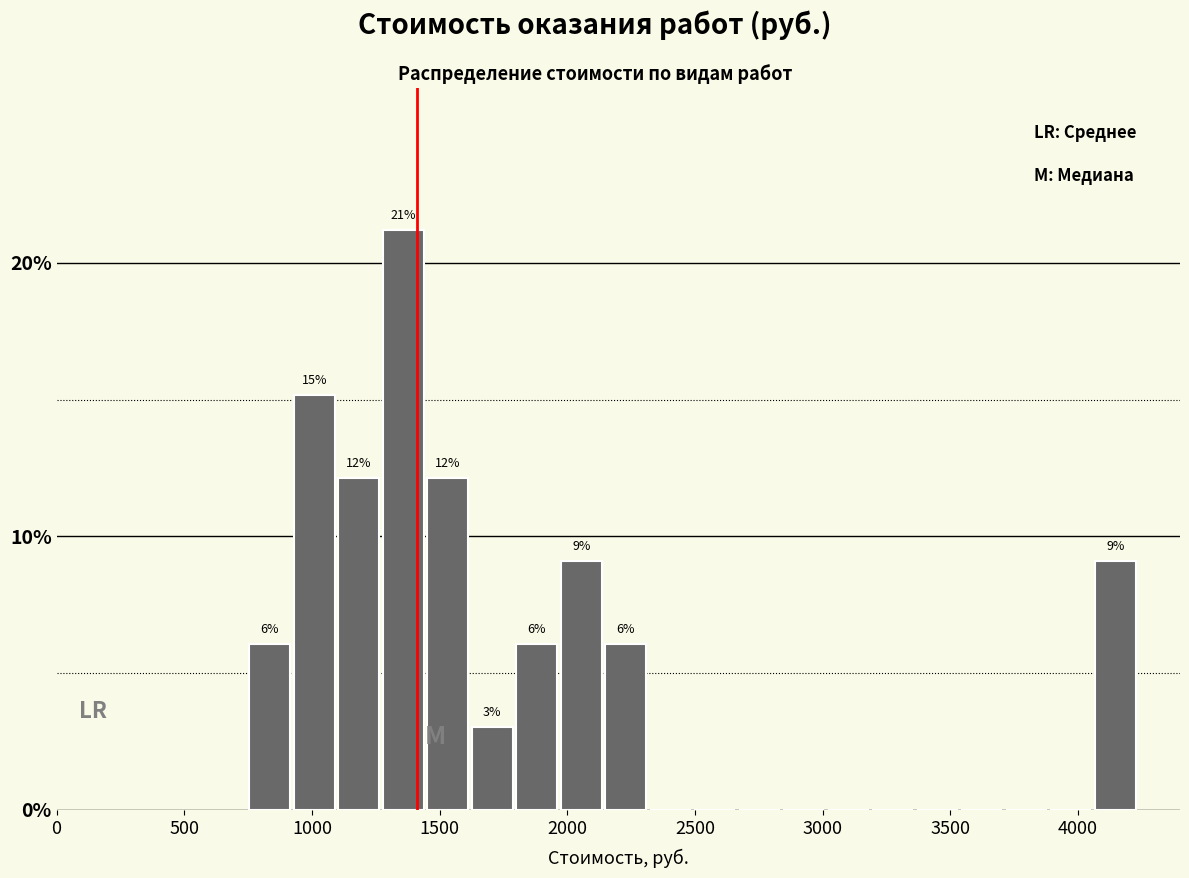

Around what value on the x-axis is the tallest bar? Give the approximate position of its centre, as read against the axis.

1350